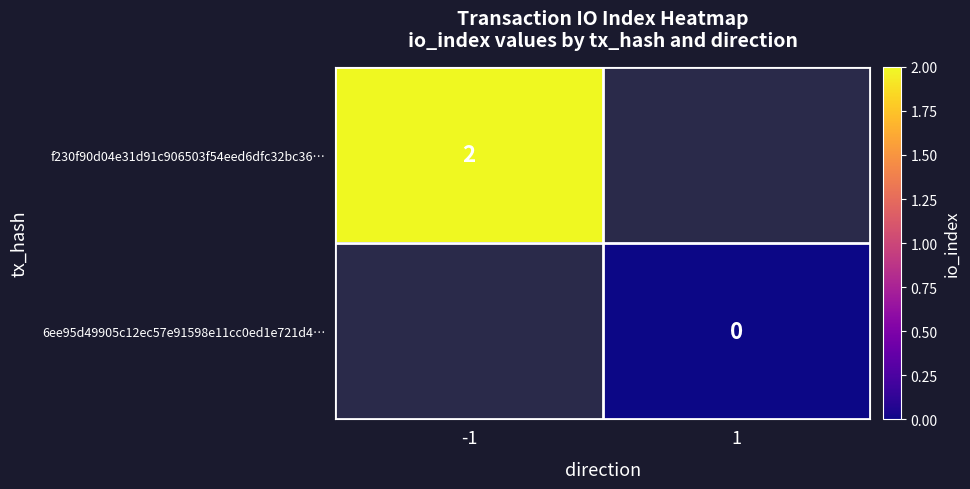

Is it true that f230f90d04e31d91c906503f54eed6dfc32bc36… equals 2 at -1?

True